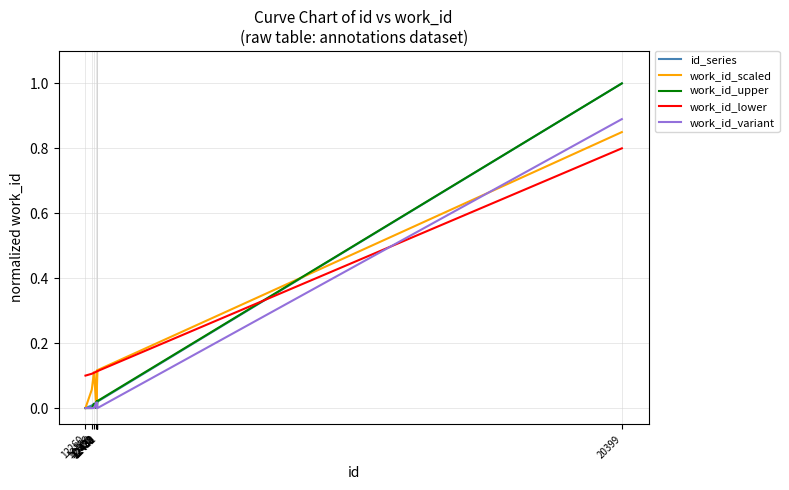

Is the value of work_id_variant at 12432 greater than the value of work_id_lower at 12430?

No